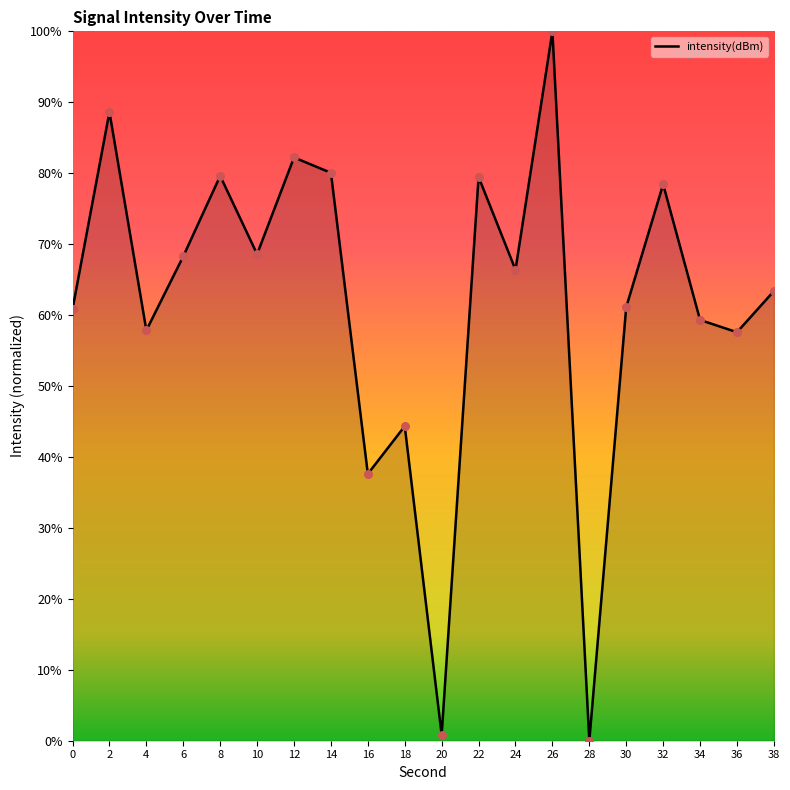

Approximately how many times larger is the value at 30 compared to 32?

0.8